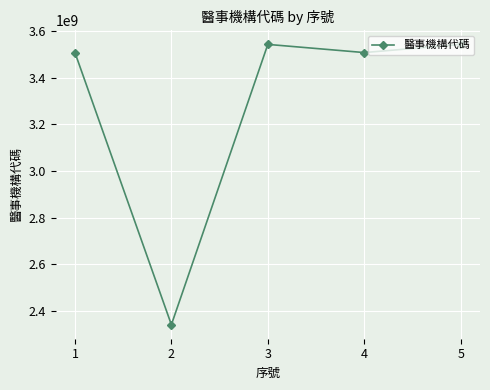

Does the chart have visible grid lines?

Yes